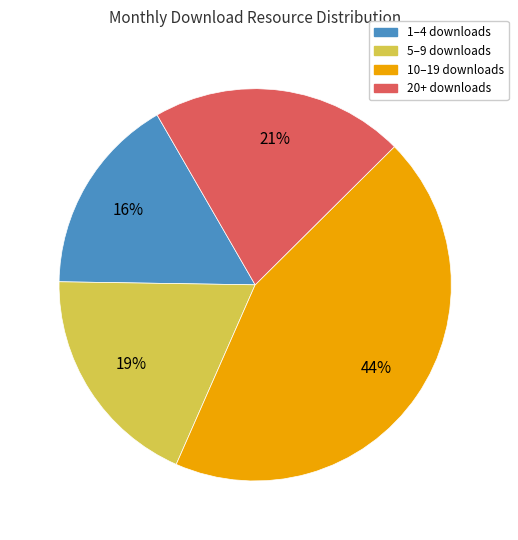

Which slice is the largest?

10–19 downloads